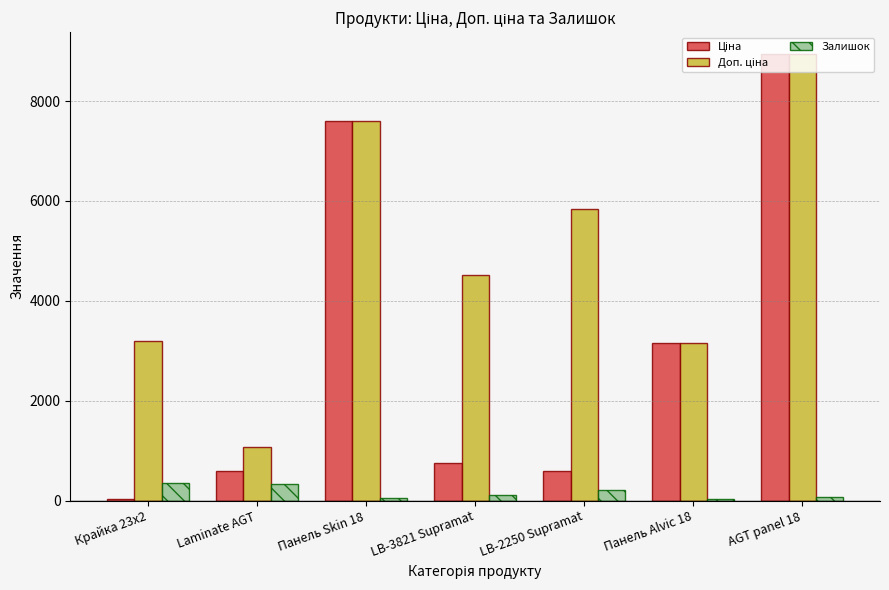

What is the average value of the Залишок series?

166.7